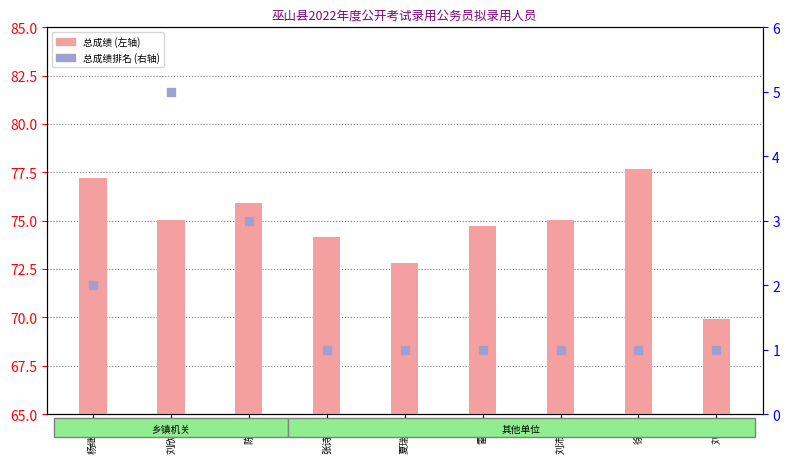

What are all the series names shown in the legend?

总成绩, 总成绩排名